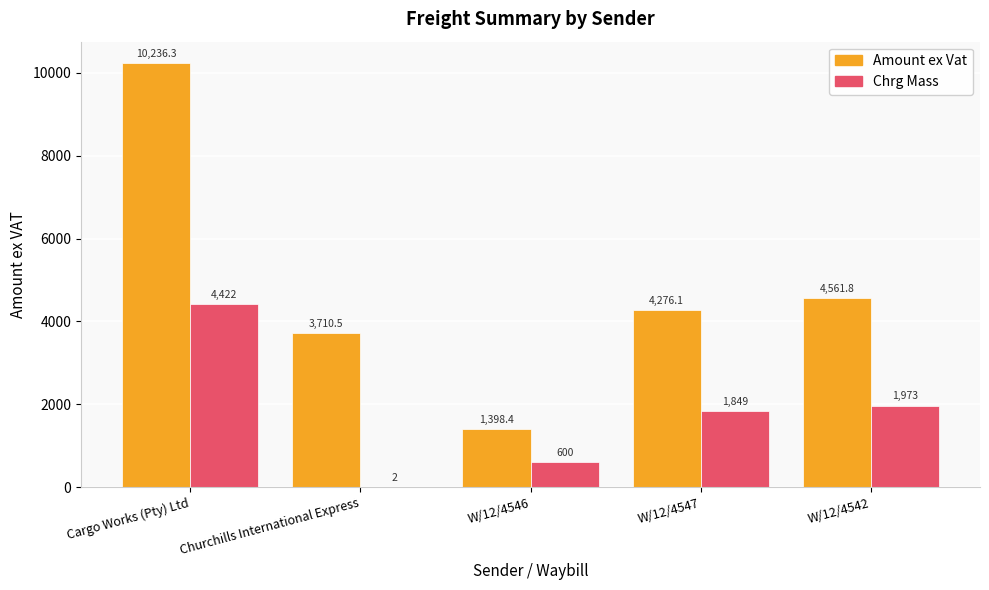

Which series has the largest total across all categories?

Amount ex Vat